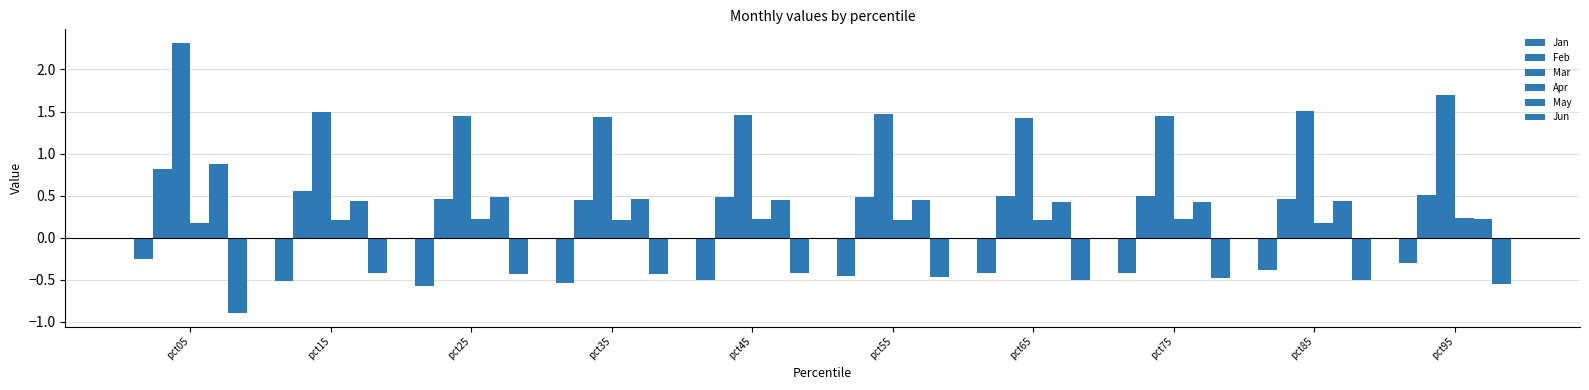

How many bars are there in total?

60